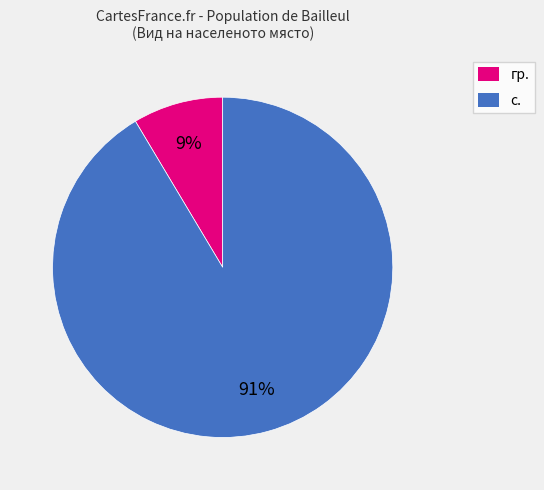

How many slices are in this pie chart?

2